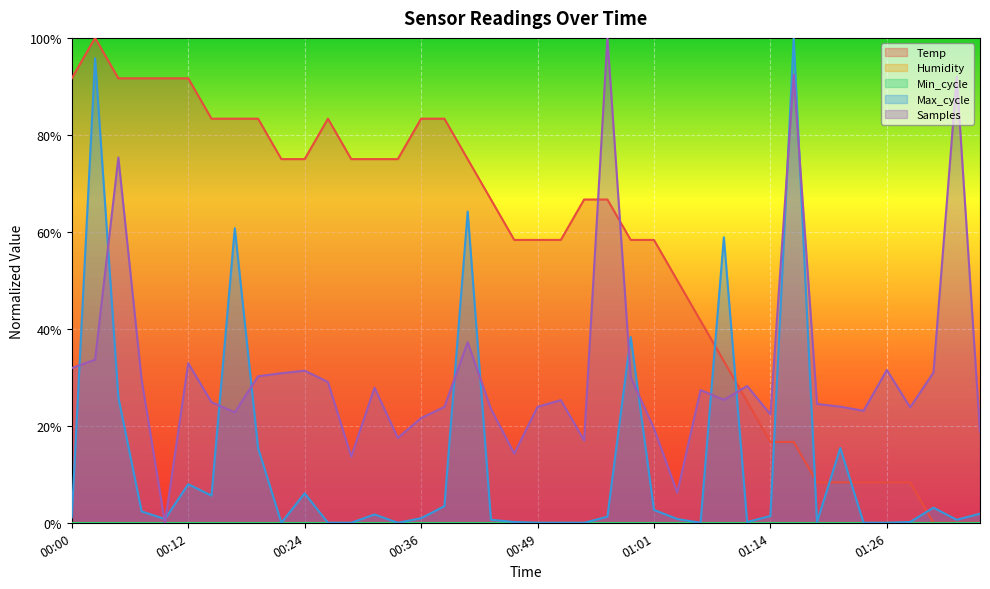

What is the total value across all series at 00:51?

83.6